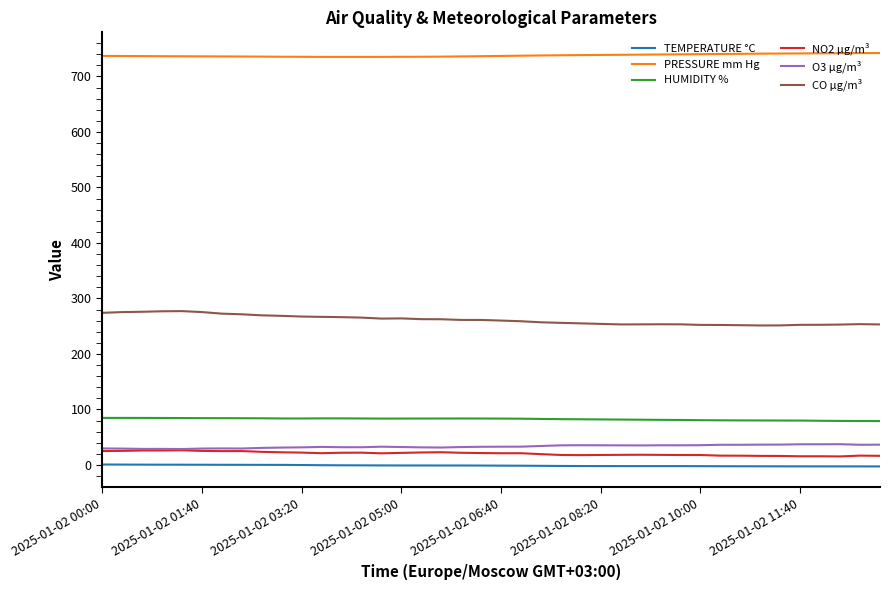

What is the maximum value for O3 µg/m³?

37.5